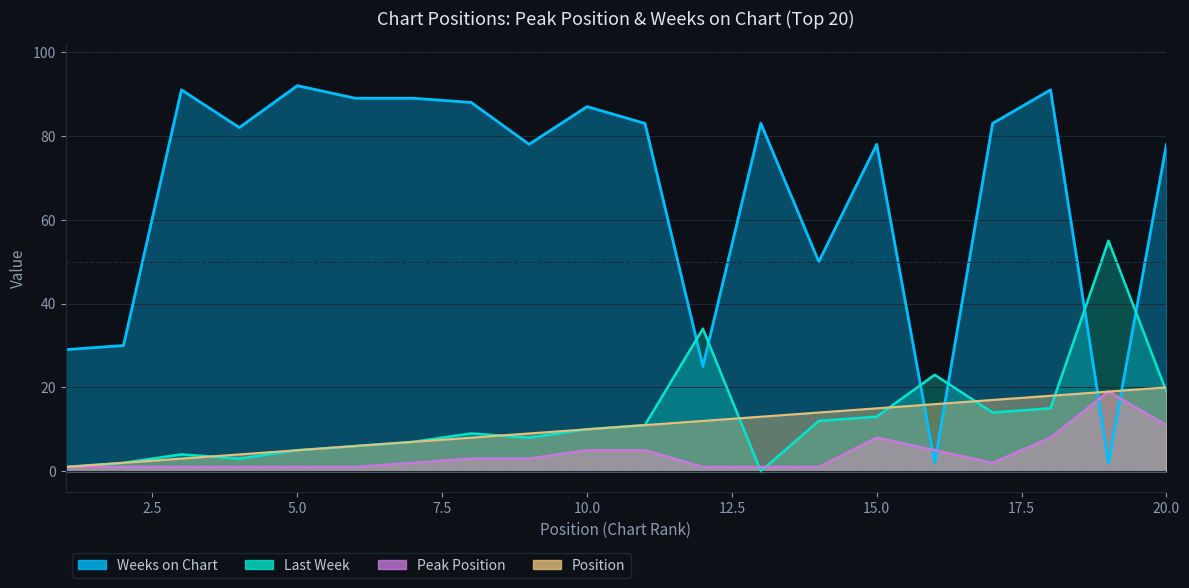

Is the value of Weeks on Chart at 9 greater than the value of Last Week at 6?

Yes